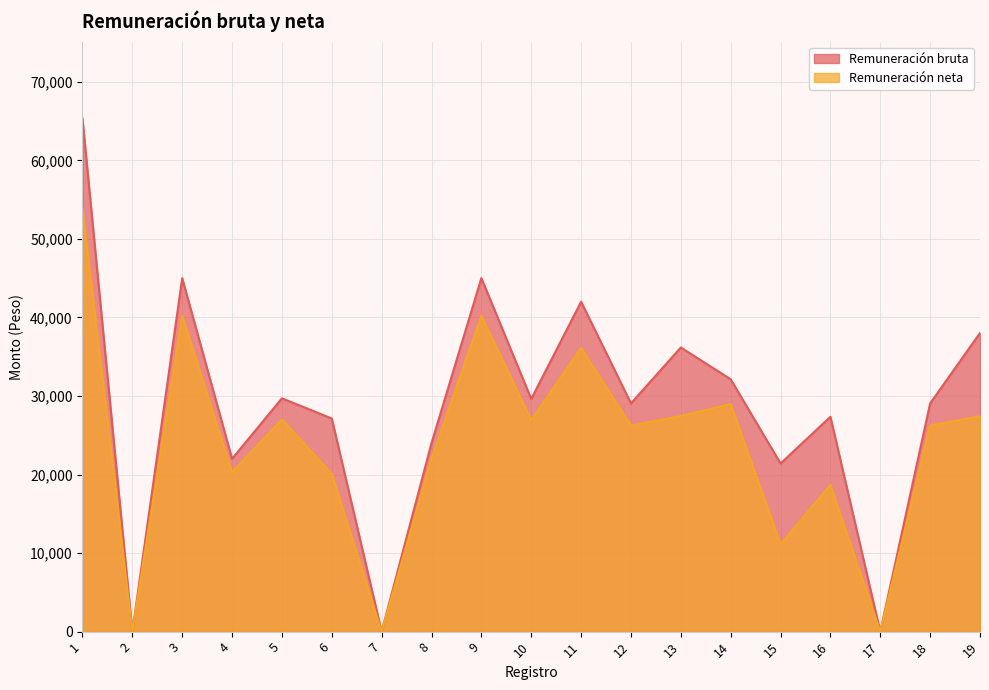

Reading left to right, what are all the values shown in this chart?

Remuneración bruta: 65319.2	0.0	45007.2	22001.8	29702.4	27130.2	0.0	24001.9	45007.2	29623.5	42000.0	29060.6	36170.7	32124.1	21407.3	27352.7	0.0	29060.6	38017.4
Remuneración neta: 53812.7	0.0	40214.0	20291.4	27005.2	20093.4	0.0	22035.2	40214.0	26936.3	36126.2	26231.7	27448.0	28974.7	11108.5	18689.8	0.0	26231.7	27425.5